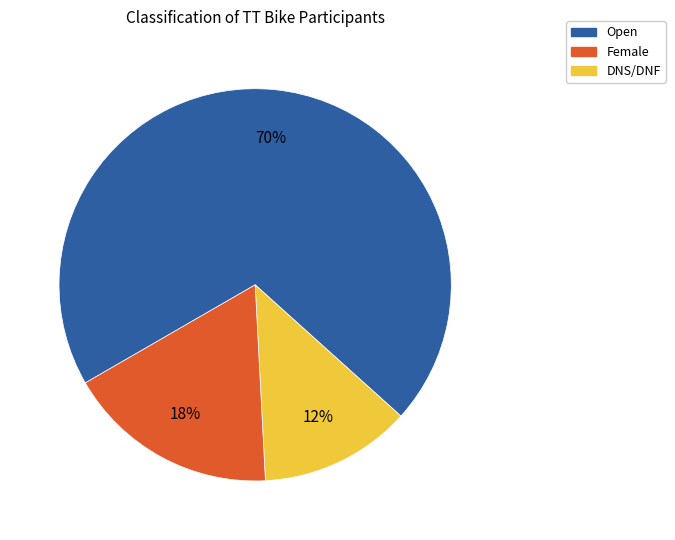

Do Female and Open together represent more than half of the pie?

Yes